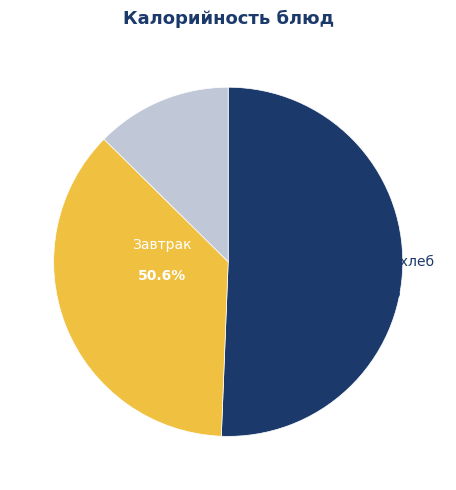

To the nearest percent, what is the difference between the Чай с сахаром and Батон нарезной (обед) slice percentages?

1%